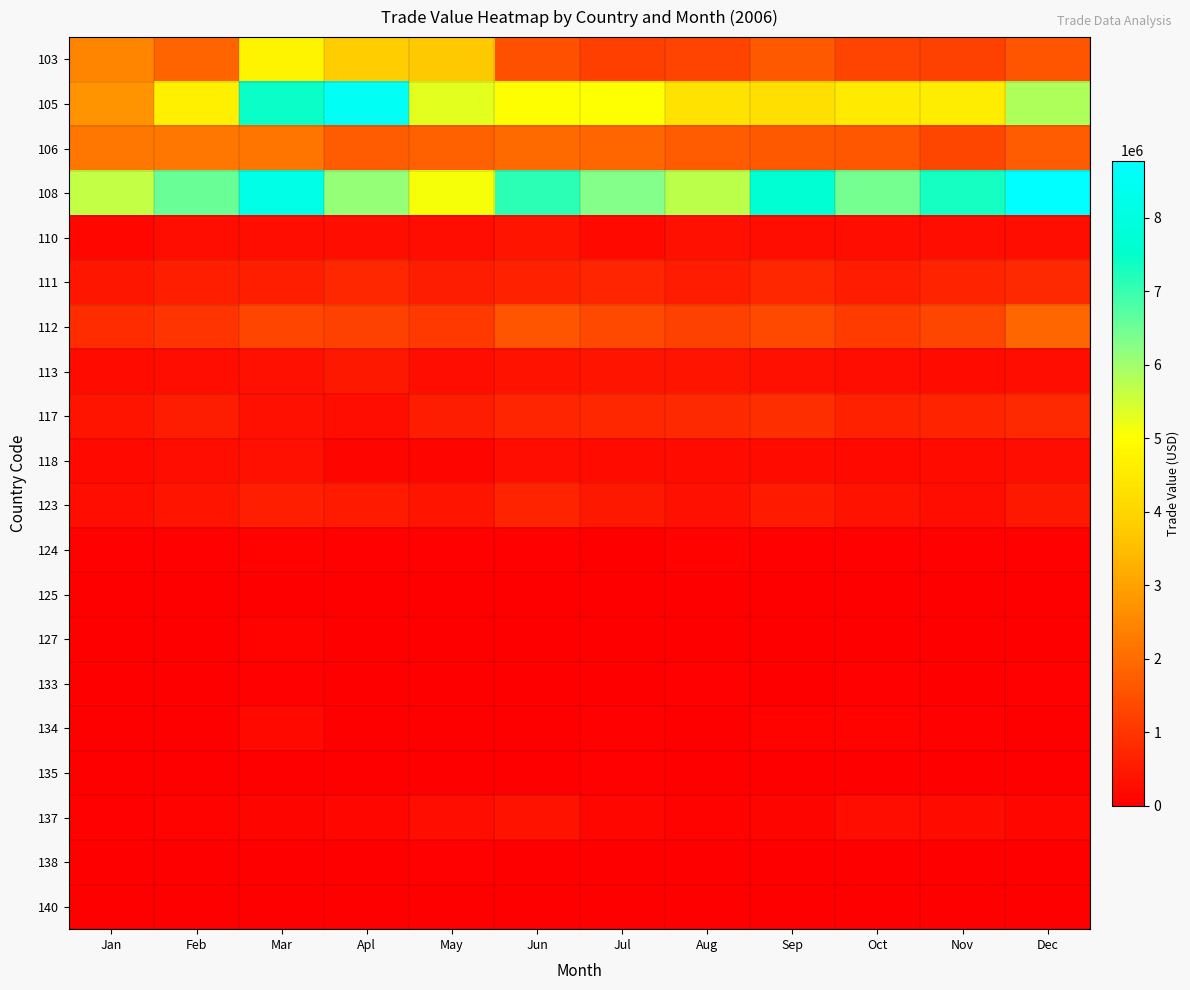

Which category has the highest value across all series?

Dec